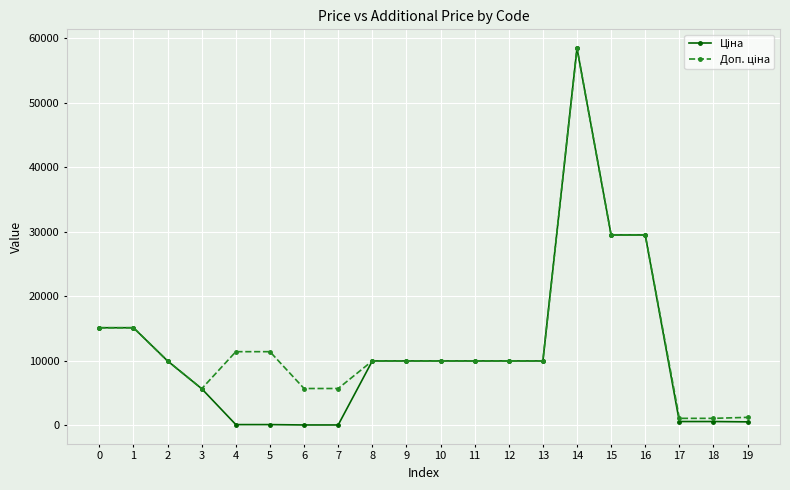

At which category is the sum across all series the highest?

14